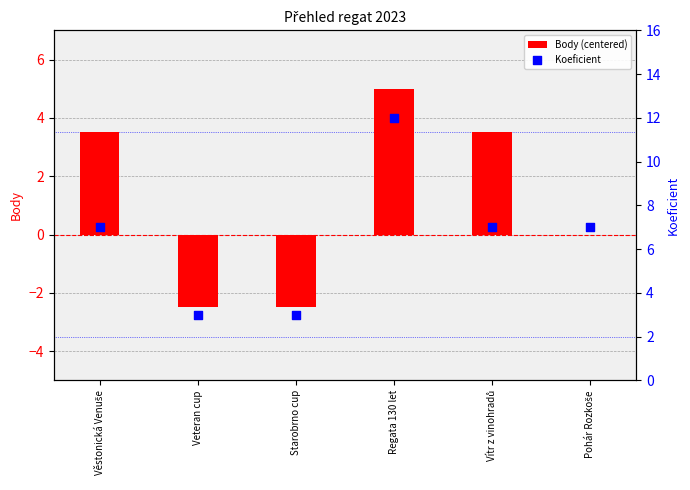

Is the value of Koeficient at Veteran cup greater than the value of Body (centered) at Veteran cup?

Yes